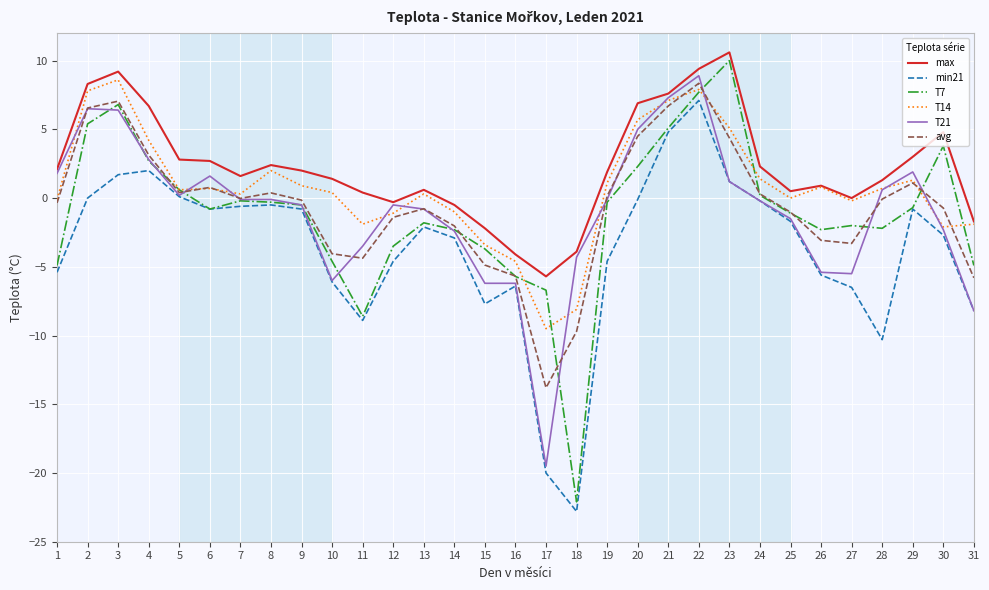

Is this an area chart (filled region under the line)?

No